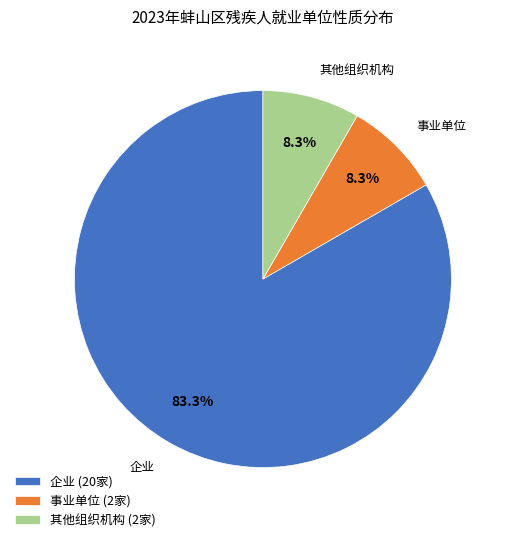

What is the total percentage of 企业 (20家) and 其他组织机构 (2家)?

91.7%